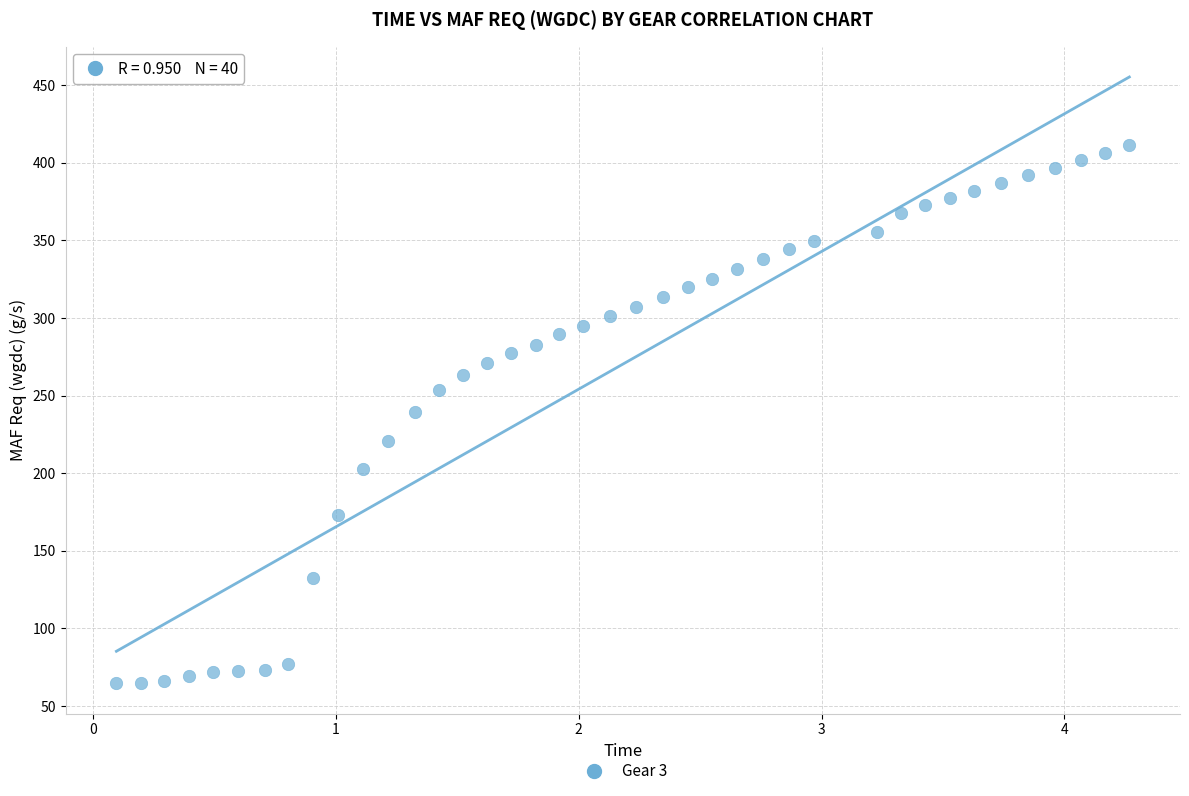

What is the range of Y values (max minus min)?

346.9